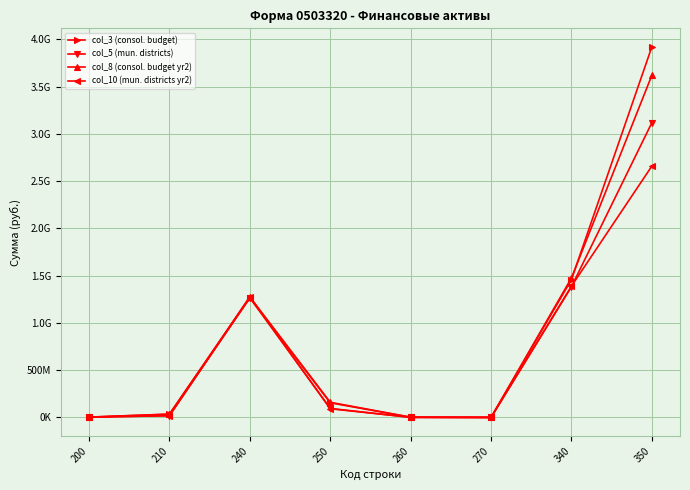

What is the maximum value for col_10 (mun. districts yr2)?

2659960639.3